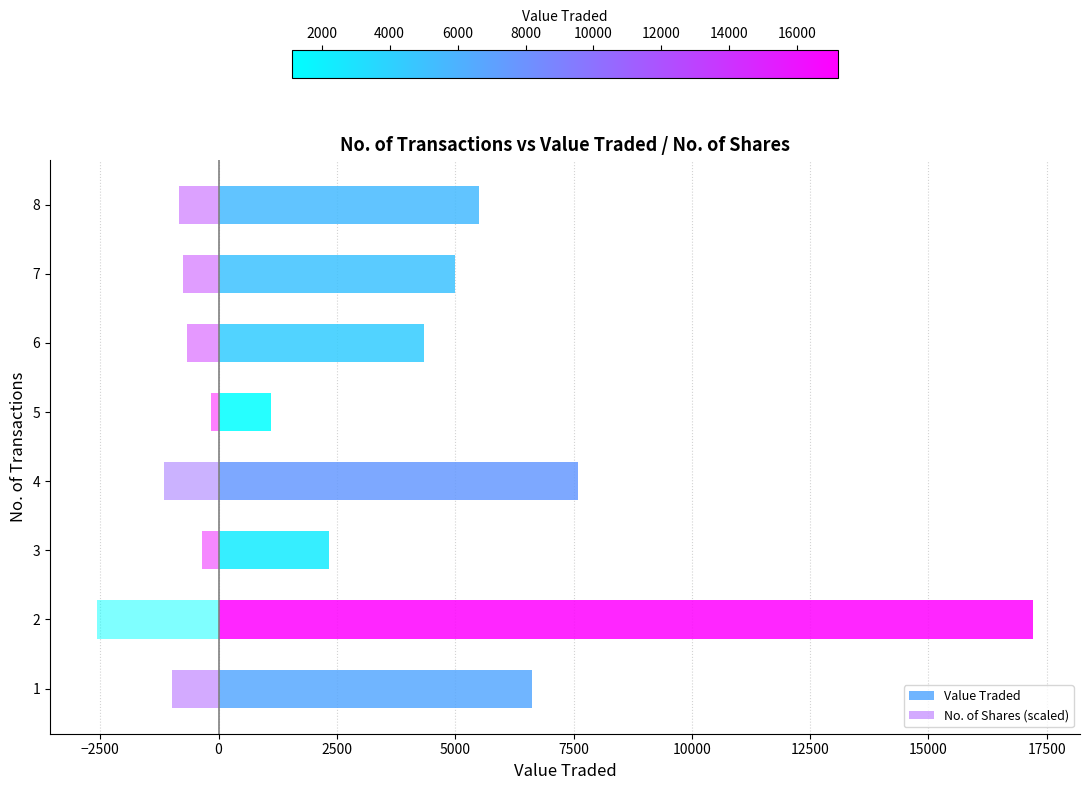

Is it true that Value Traded equals 4343.0 at 6?

True